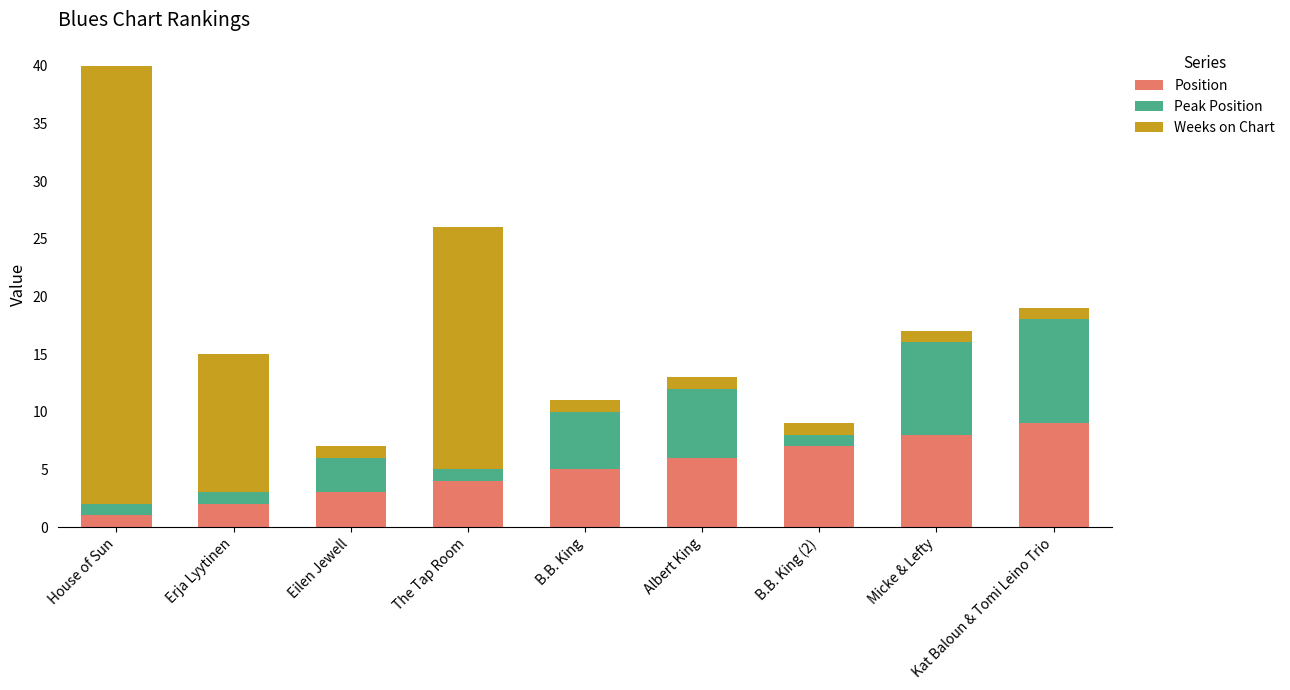

Read the Position value at B.B. King.

5